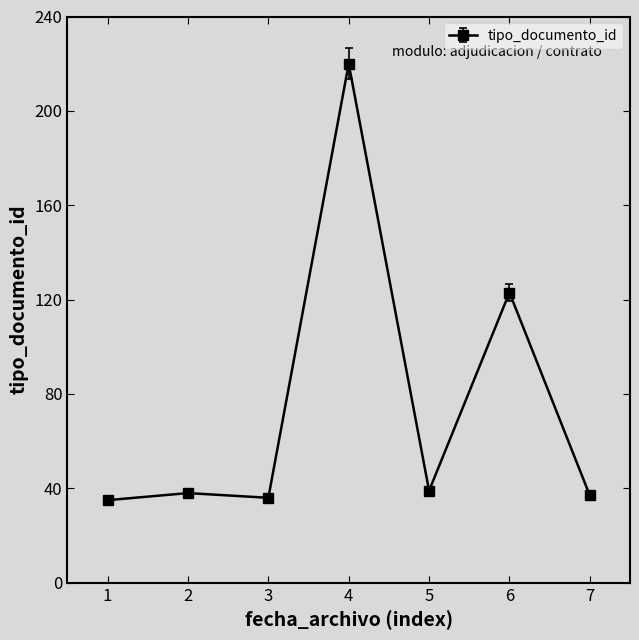

True or false: the data shows 16 at 5.

False